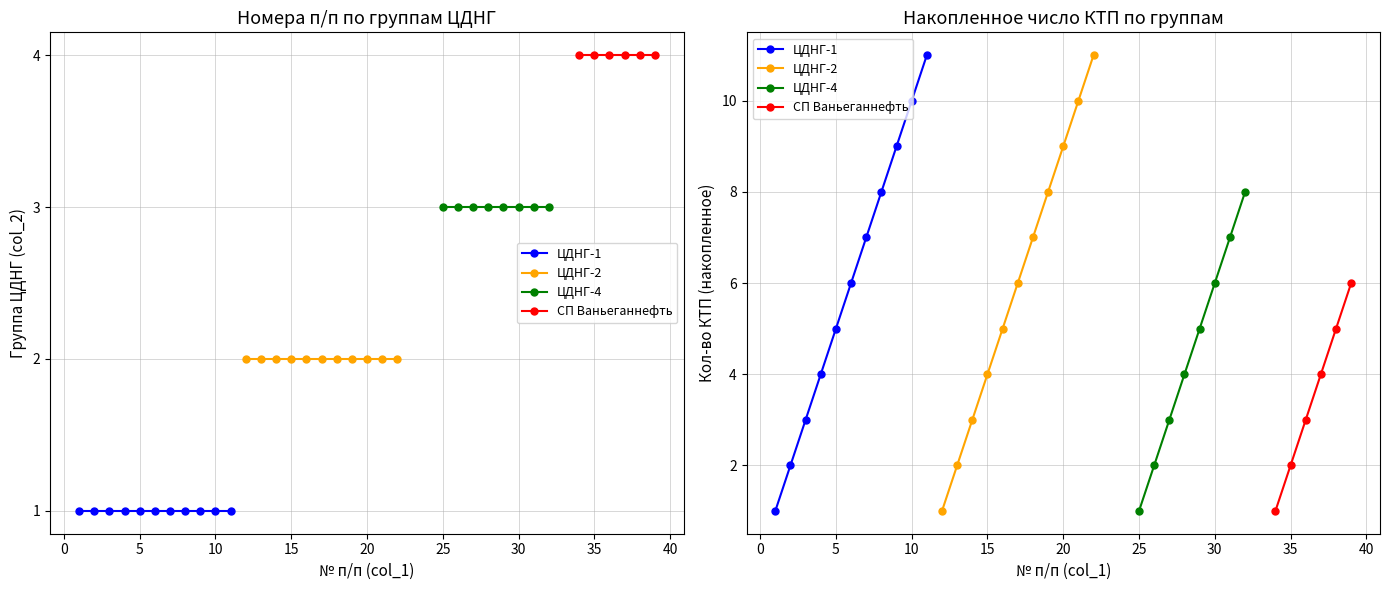

Is it true that ЦДНГ-4 equals 3 at 4?

True